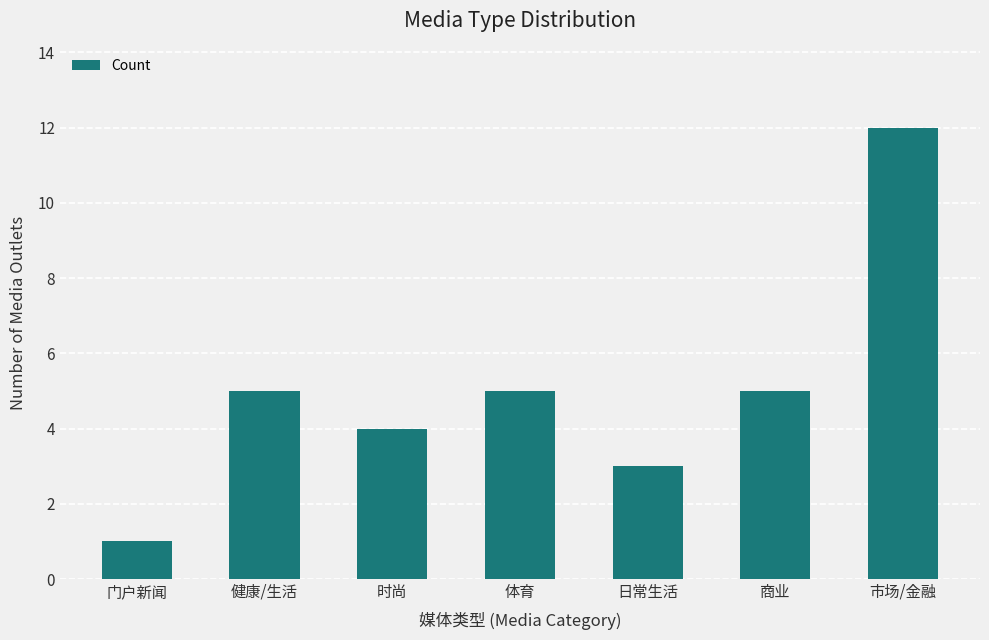

What is the value of the 5th bar from the left?

3